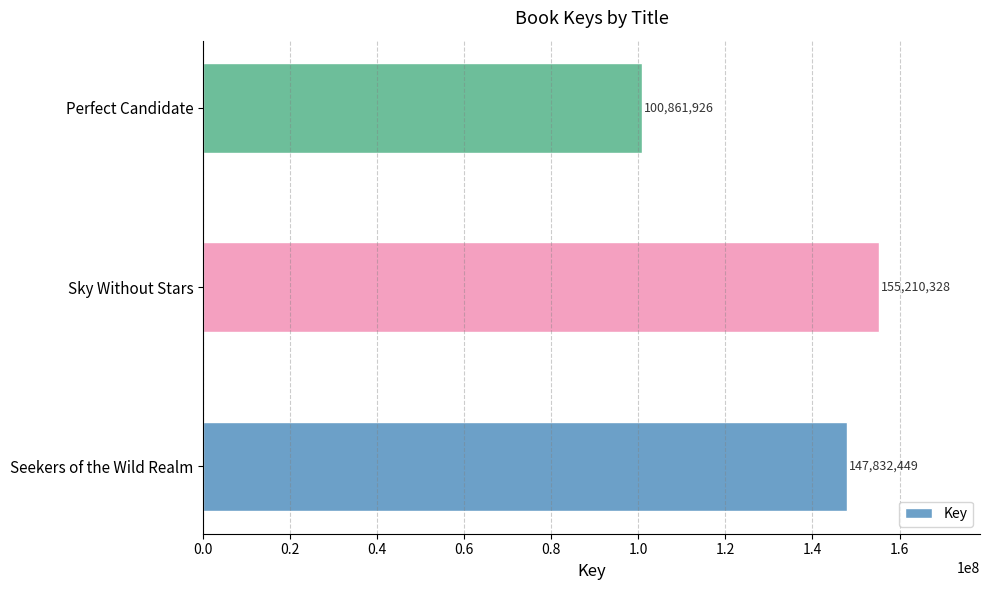

What is the greatest value displayed?

155210328